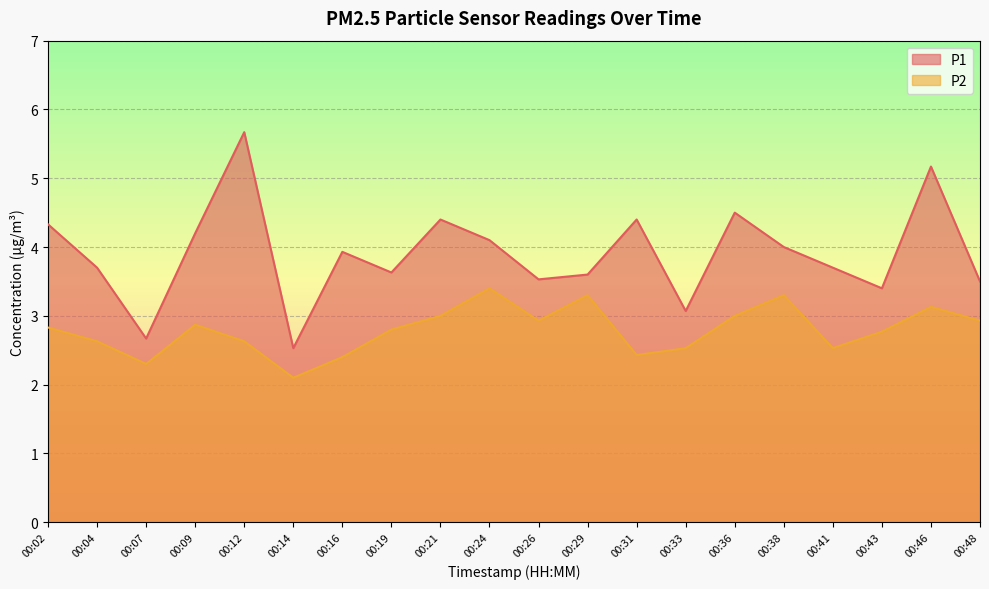

Rank the series by their maximum value, from lowest to highest.

P2, P1